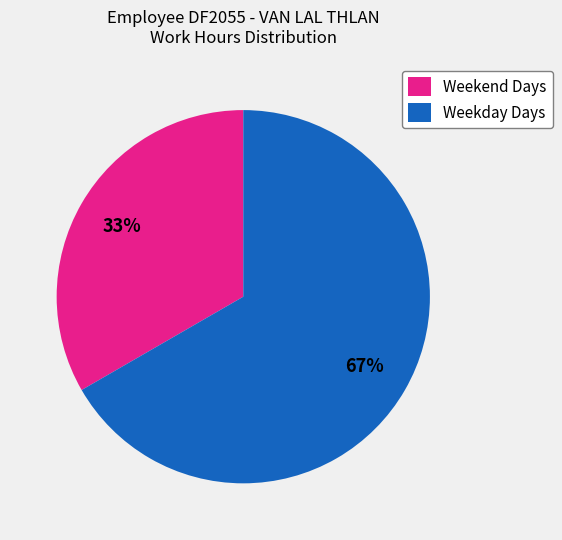

Rank the categories by value from highest to lowest.

Weekday Days, Weekend Days